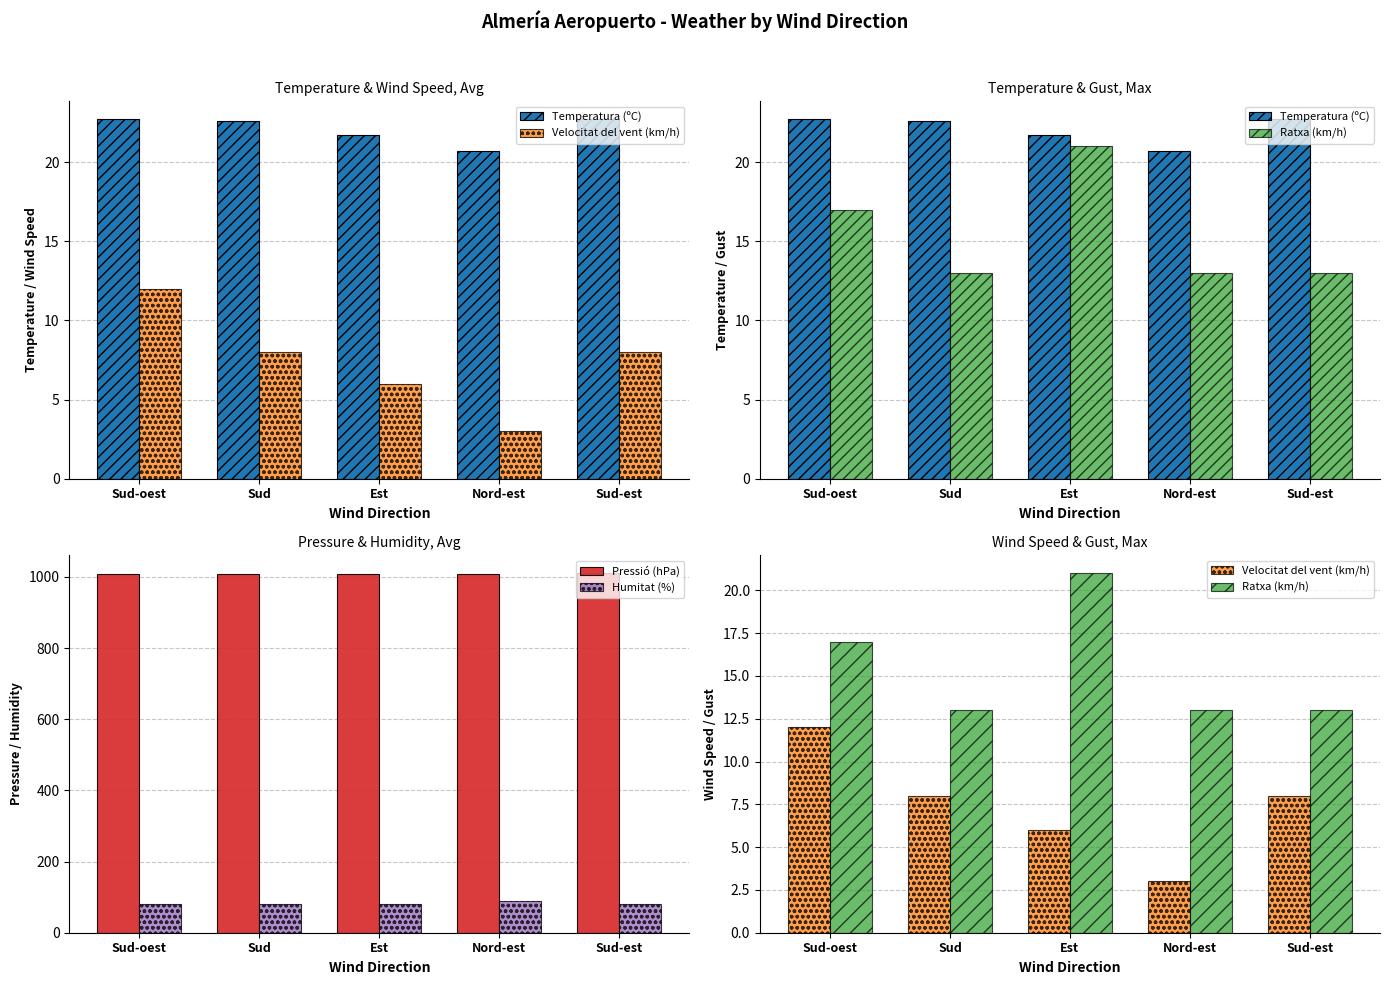

At Sud, list the series in order from smallest to largest.

Velocitat del vent (km/h), Ratxa (km/h), Temperatura (ºC), Humitat (%), Pressió (hPa)